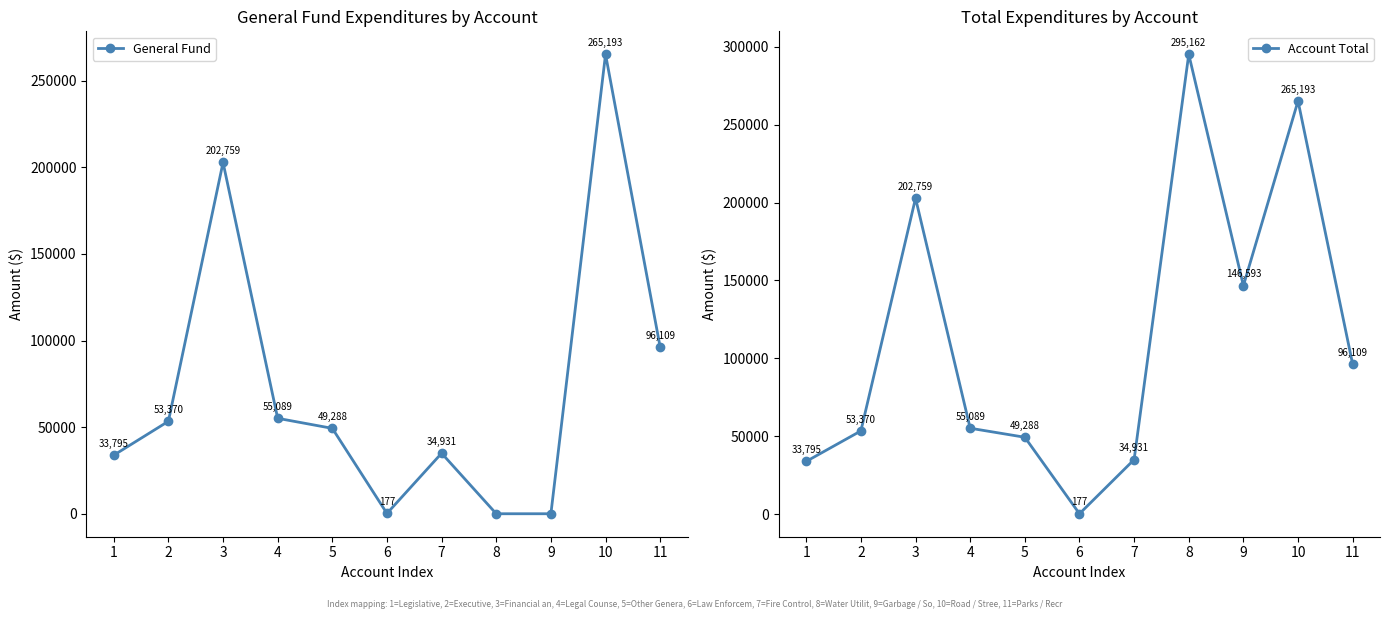

Rank the series by their maximum value, from lowest to highest.

General Fund, Account Total